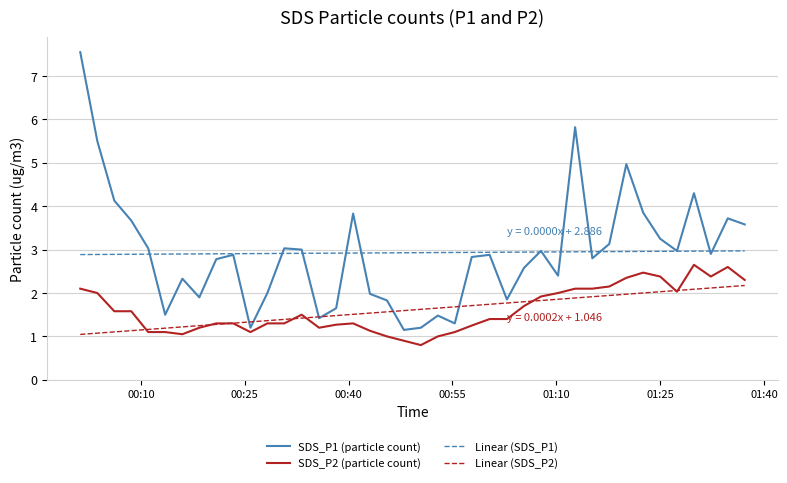

How many series are shown in this chart?

4